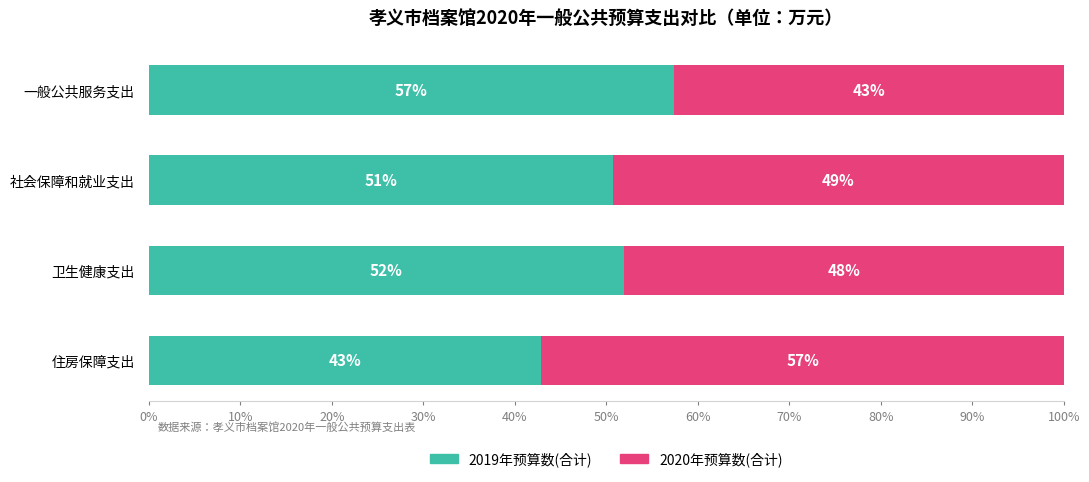

What is the minimum value for 2019年预算数(合计)?

42.9